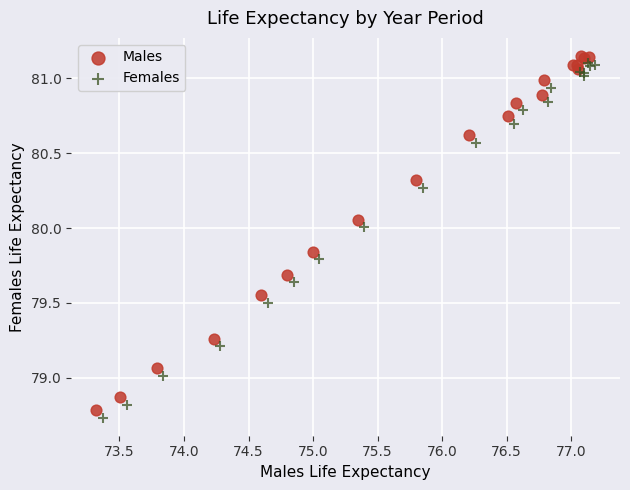

Which series contains the lowest Y value?

Females